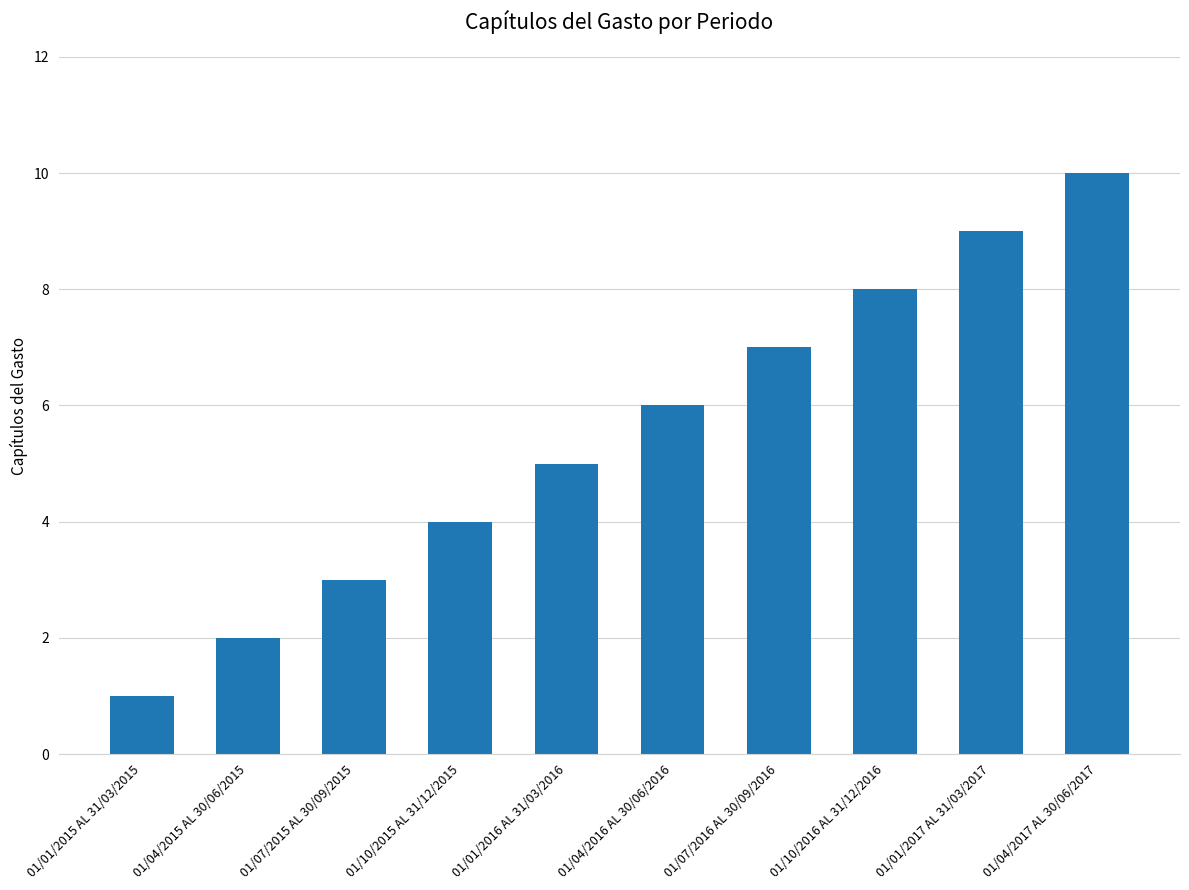

Is it true that the value at 01/04/2017 AL 30/06/2017 is 6?

False